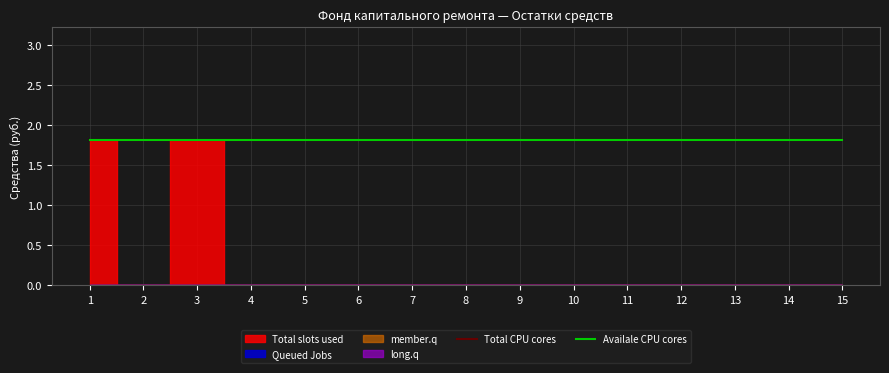

Which series has the largest range (max minus min)?

Total slots used